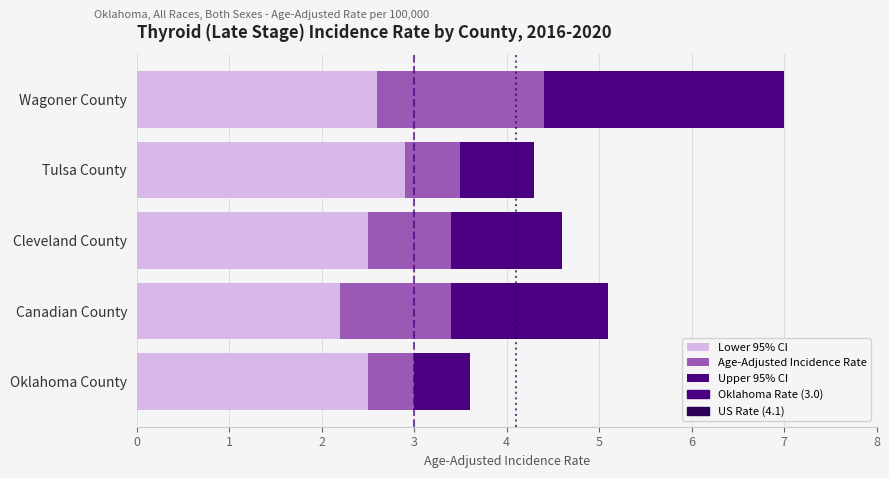

At which label does Lower 95% CI reach its minimum?

Canadian County